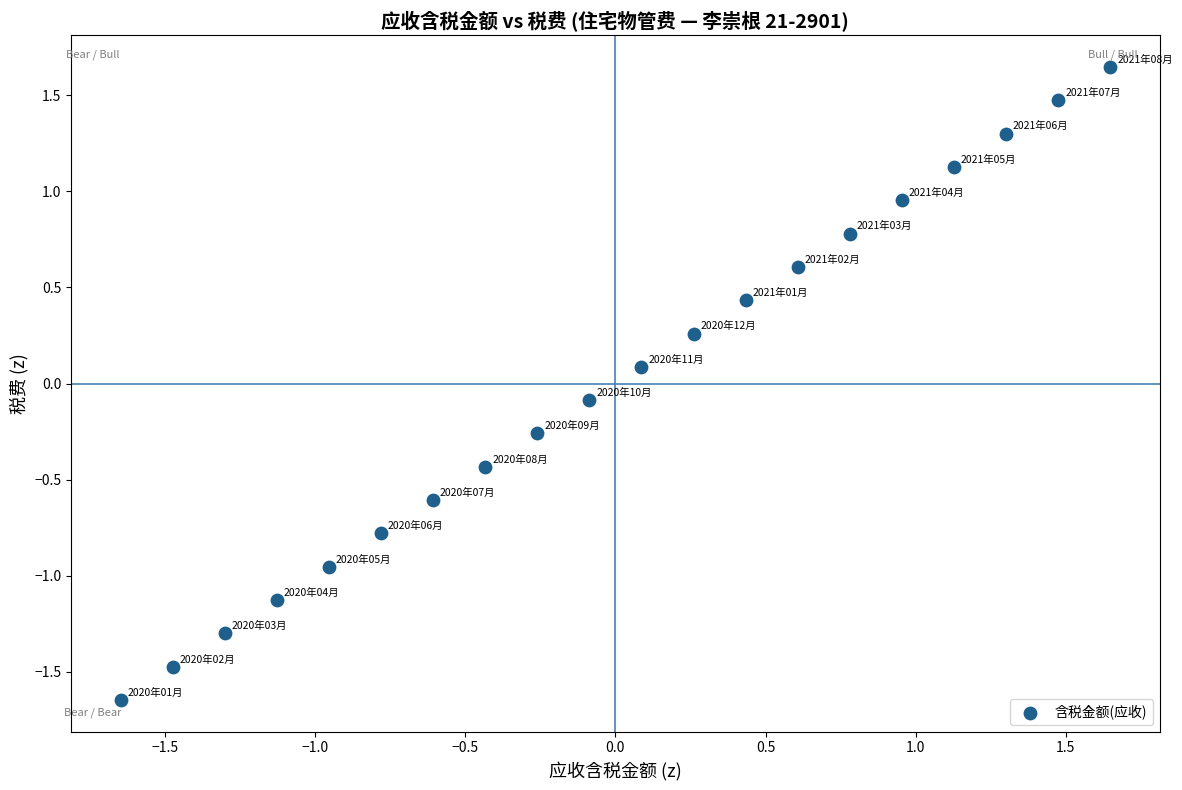

What is the range of X values (max minus min)?

3.3